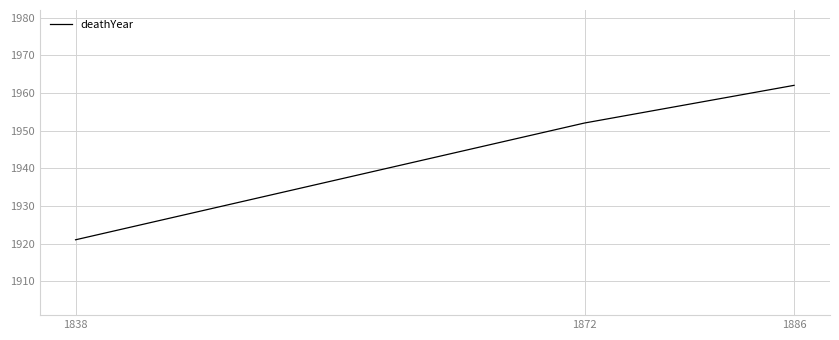

Between 1872 and 1838, which is larger?

1872